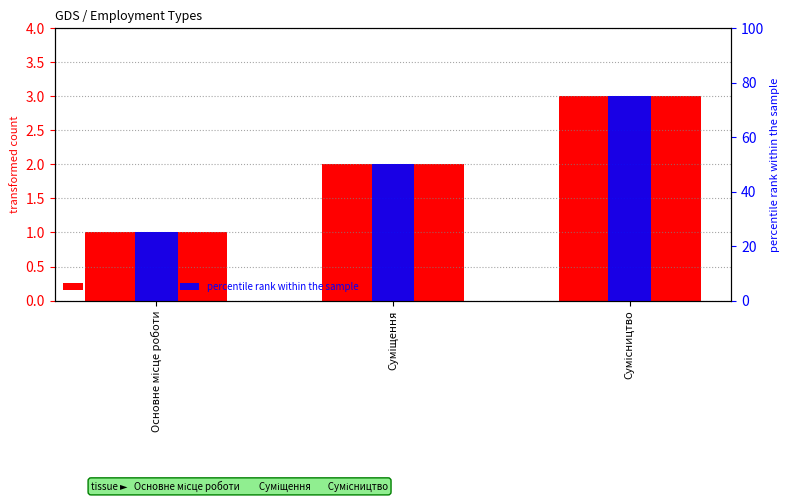

At which category is the sum across all series the highest?

Сумісництво